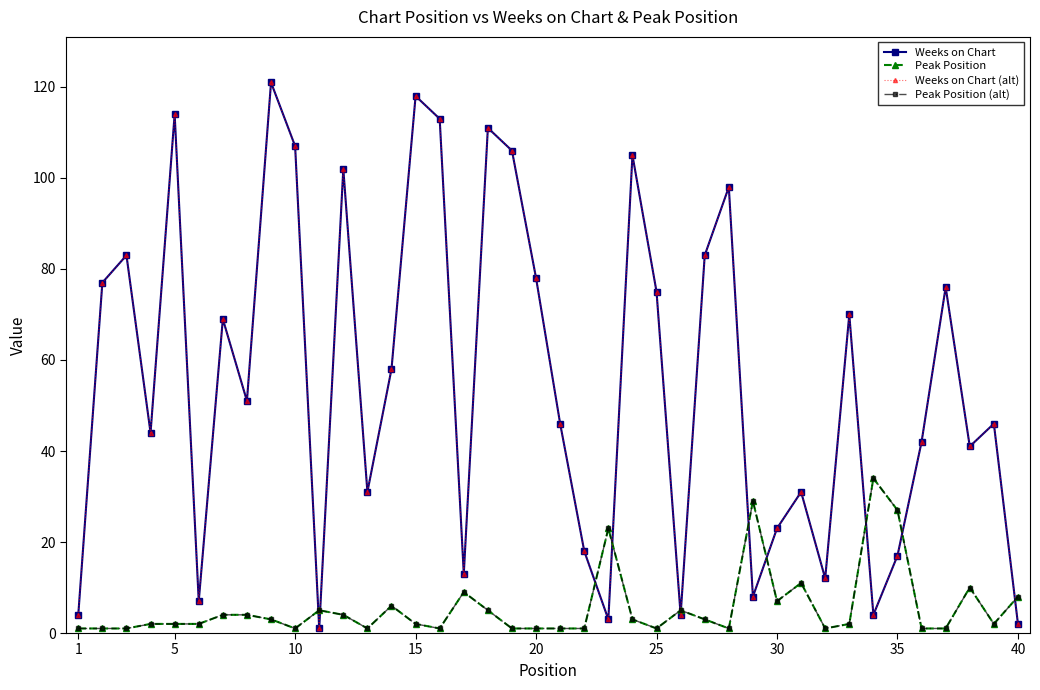

Does the chart have visible grid lines?

No